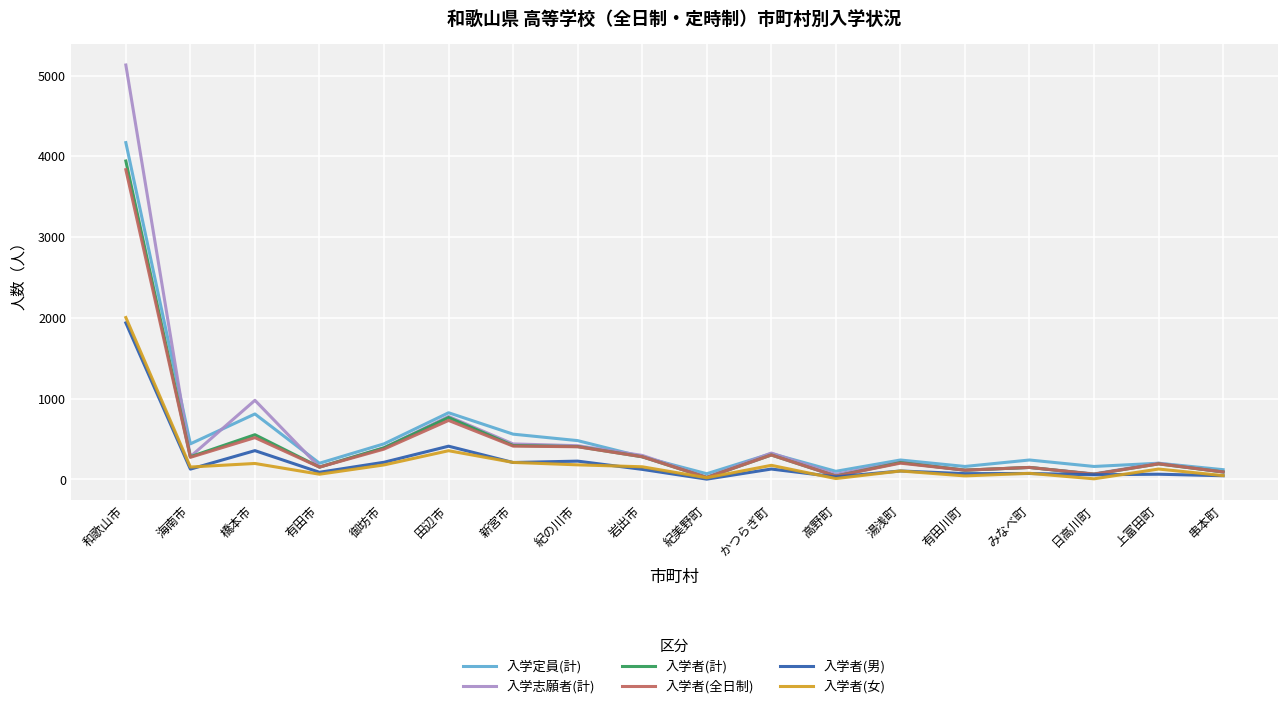

Which category has the highest value across all series?

和歌山市